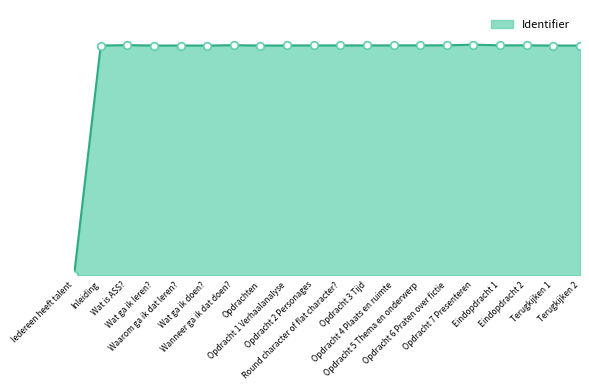

Between Opdracht 5 Thema en onderwerp and Opdracht 7 Presenteren, which is larger?

Opdracht 7 Presenteren